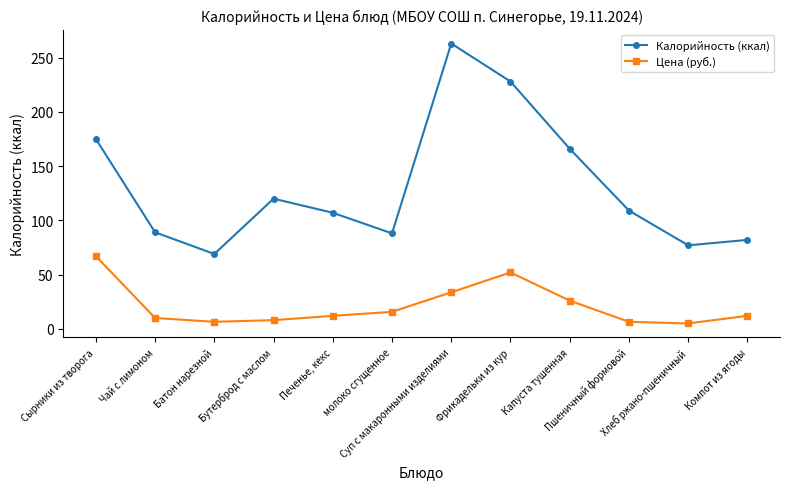

How many lines are shown in the chart?

2